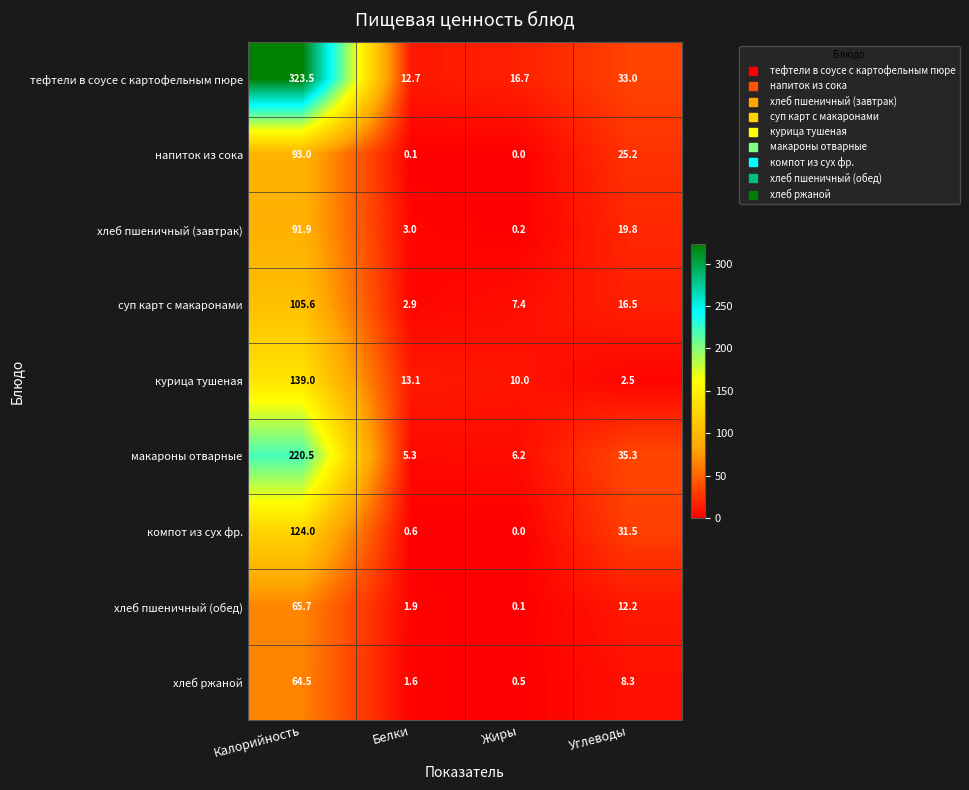

What value does the тефтели в соусе с картофельным пюре series have at Жиры?

16.7